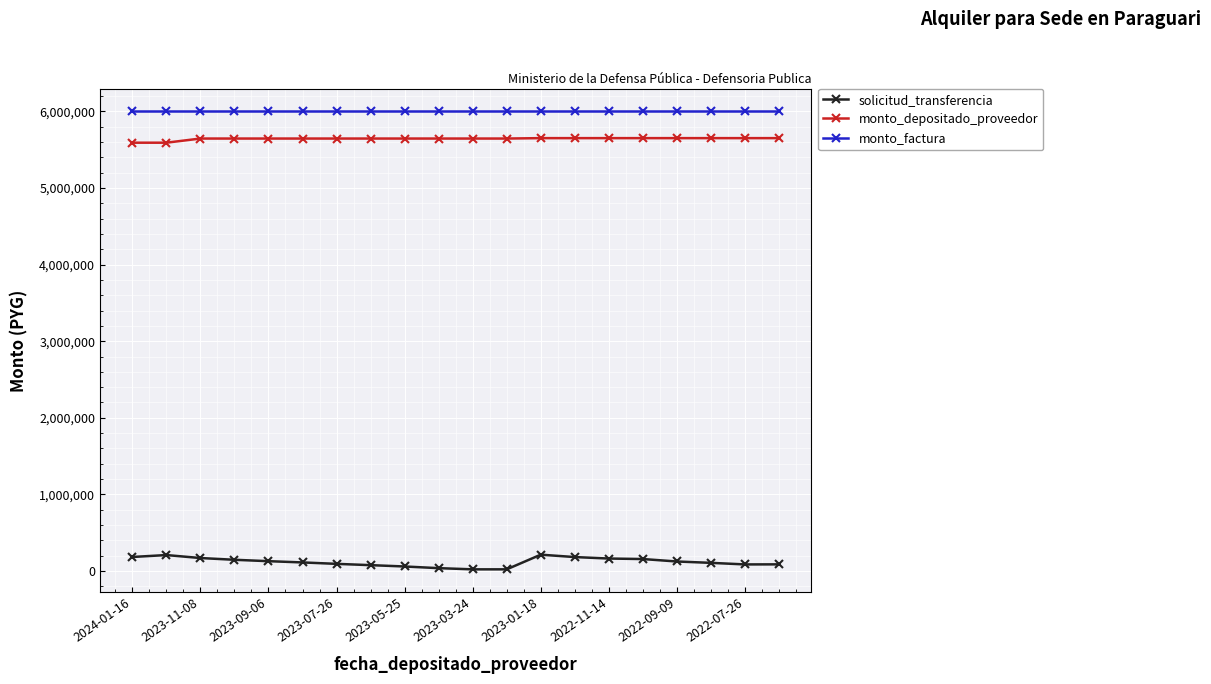

True or false: monto_depositado_proveedor and solicitud_transferencia cross at least once.

False